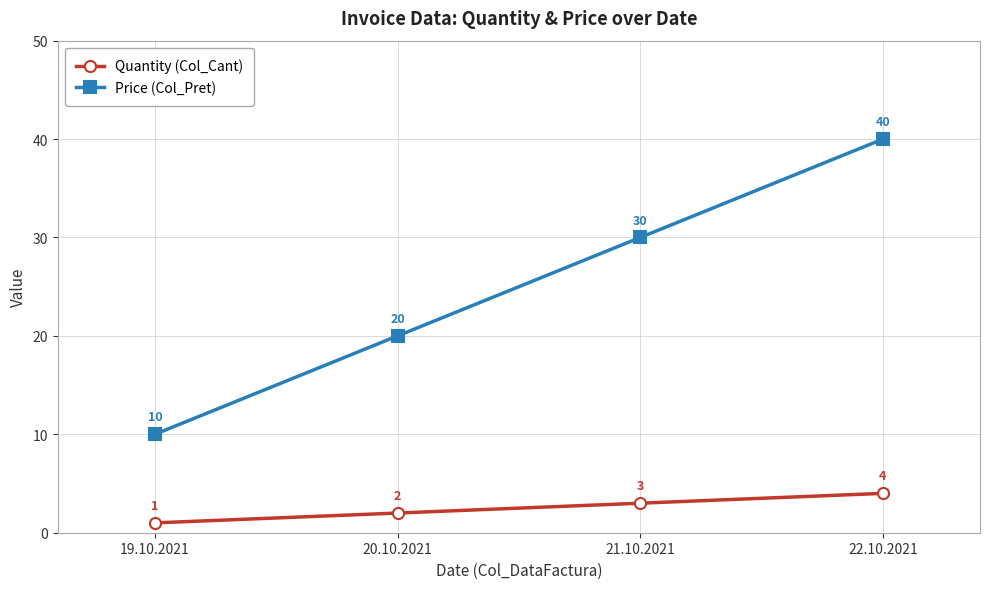

How many lines are shown in the chart?

2